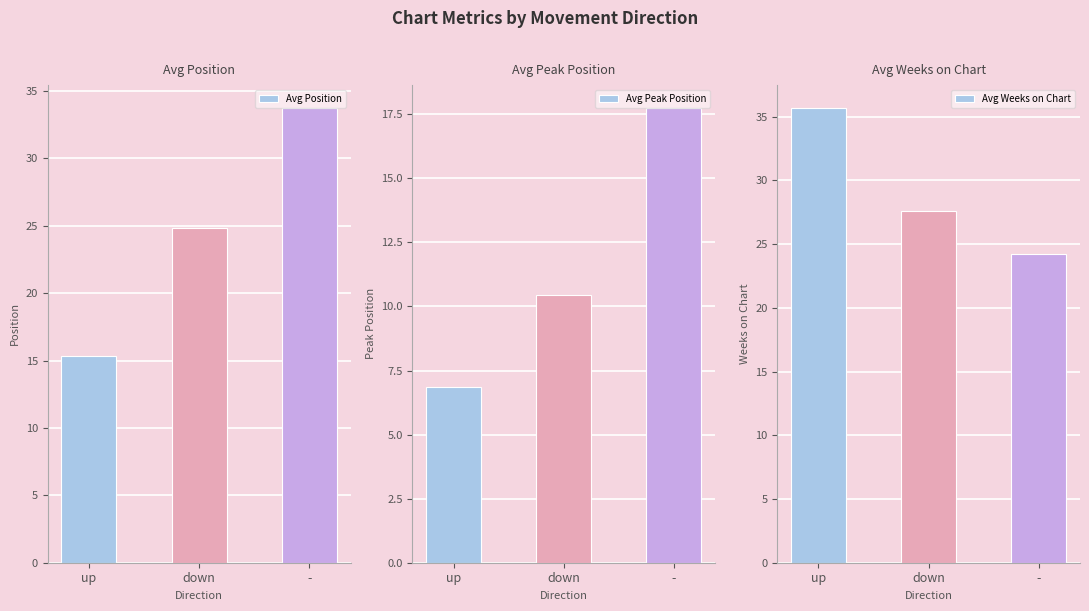

What is the difference between the Avg Peak Position values at up and -?

10.9